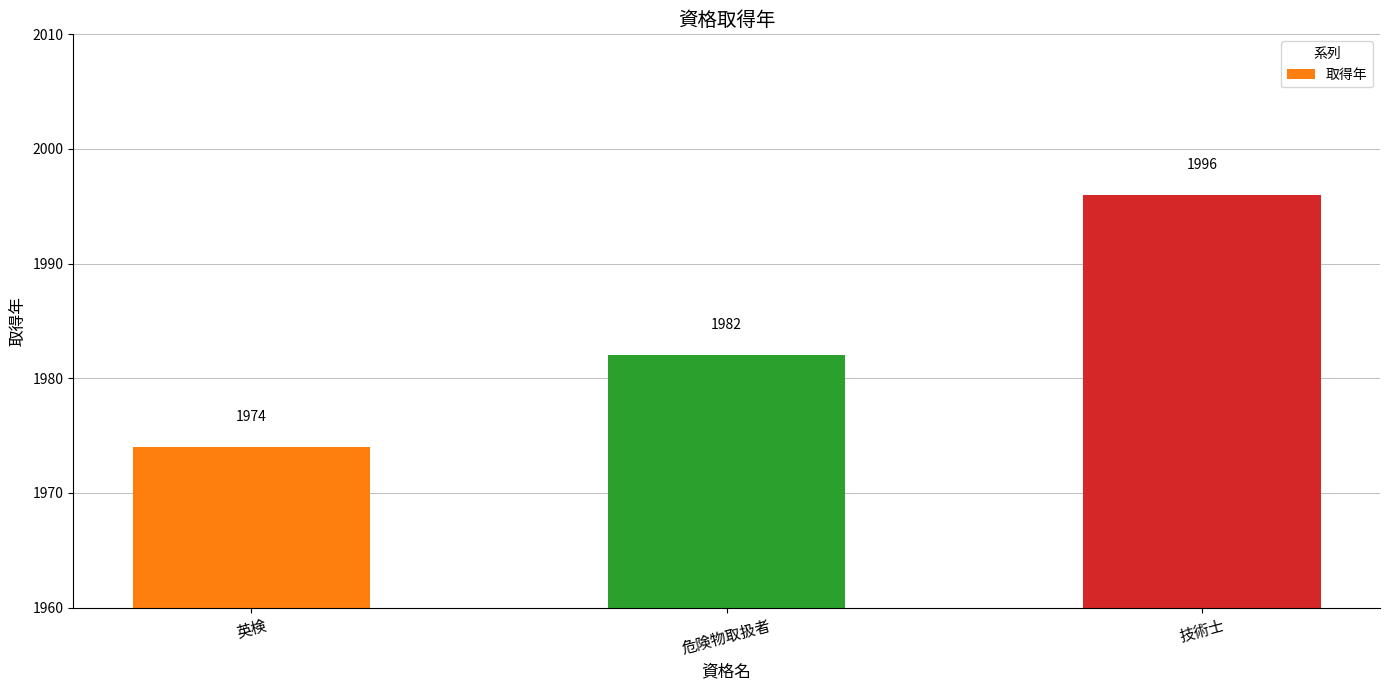

What is the difference between the values at 英検 and 技術士?

22